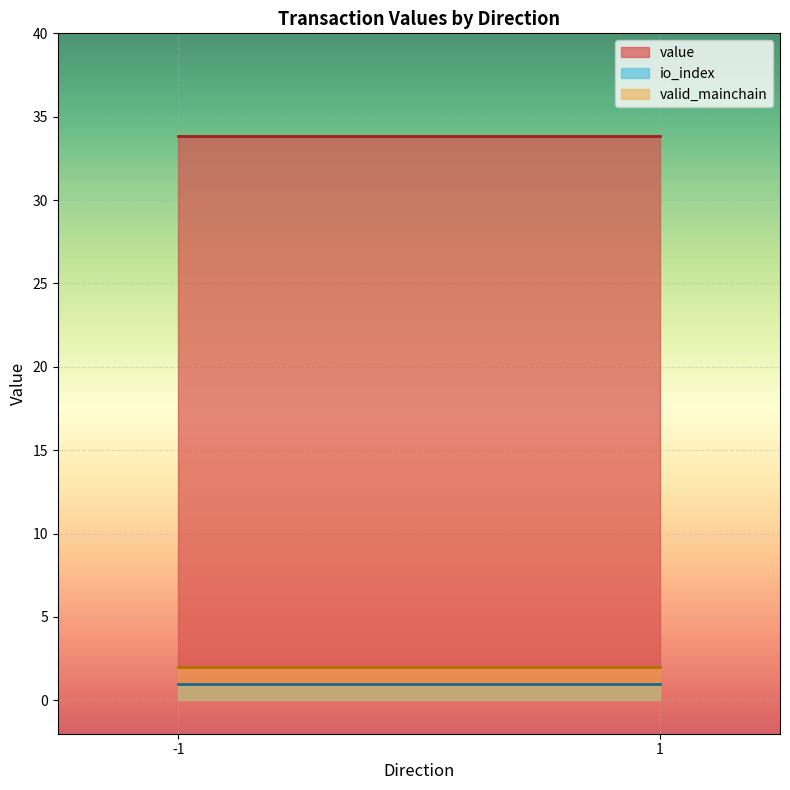

What is the sum of all io_index values?

2.0